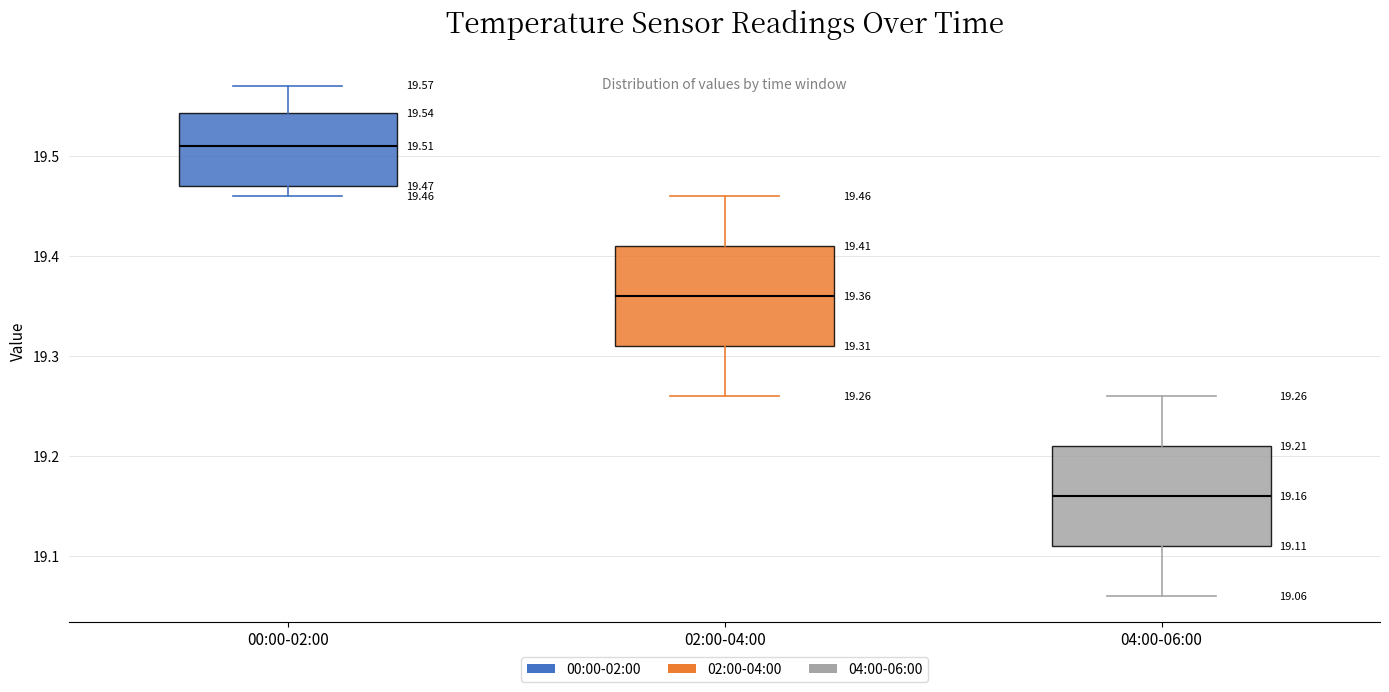

Which box's median line is the highest?

00:00-02:00